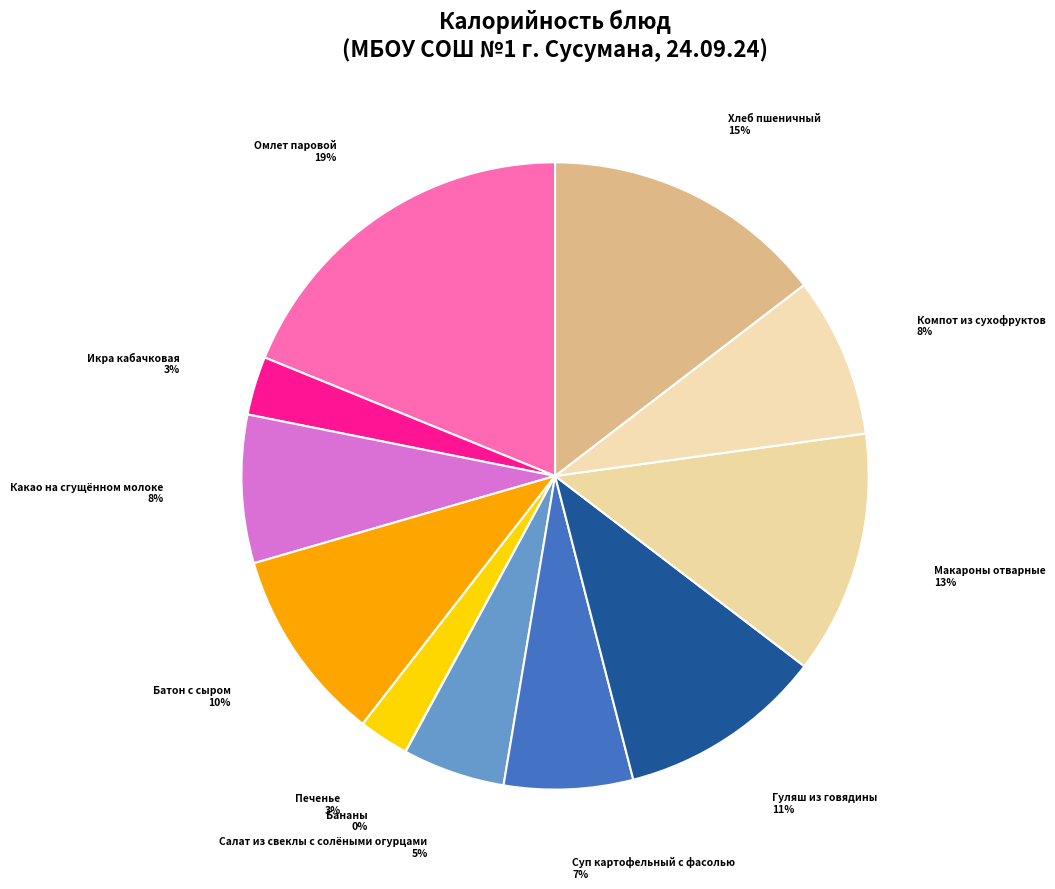

How many segments does this pie chart have?

12